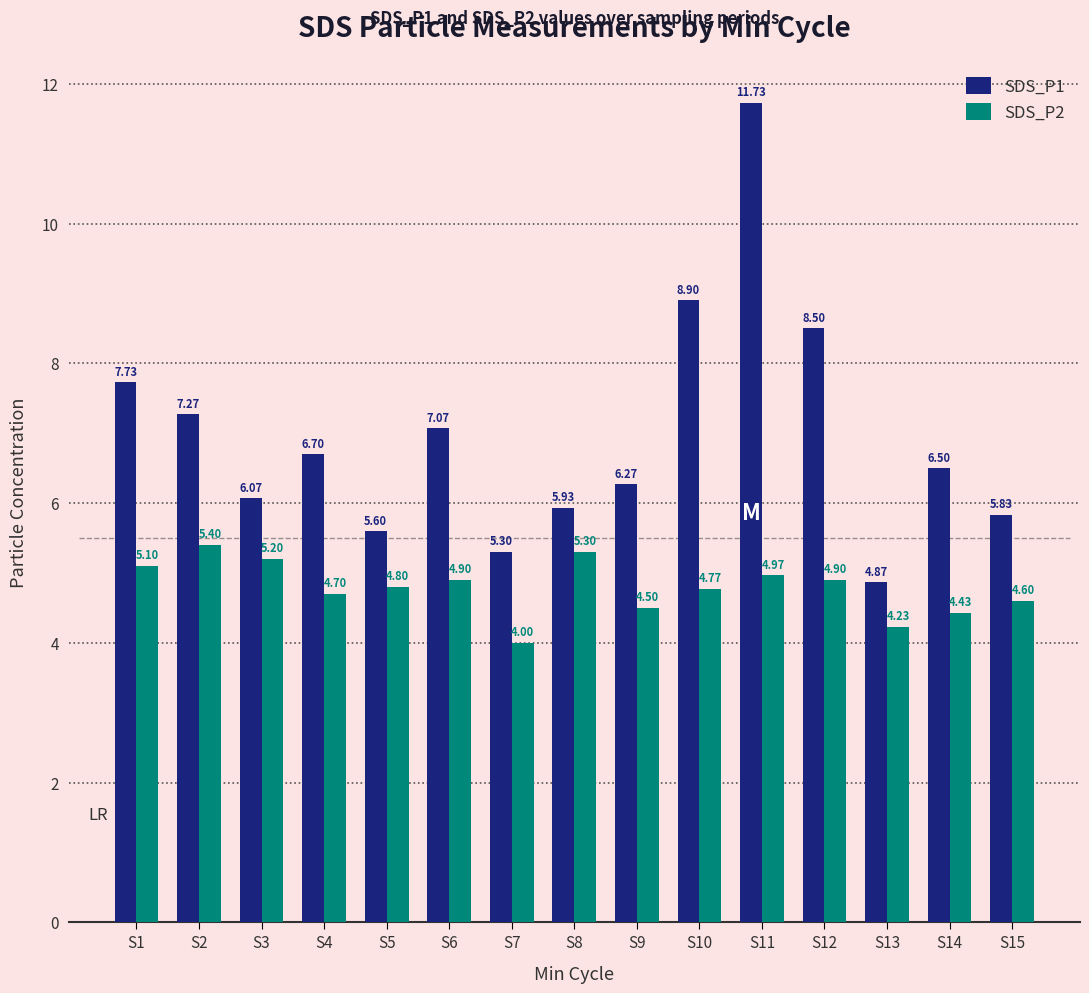

Which category has the highest value across all series?

S11